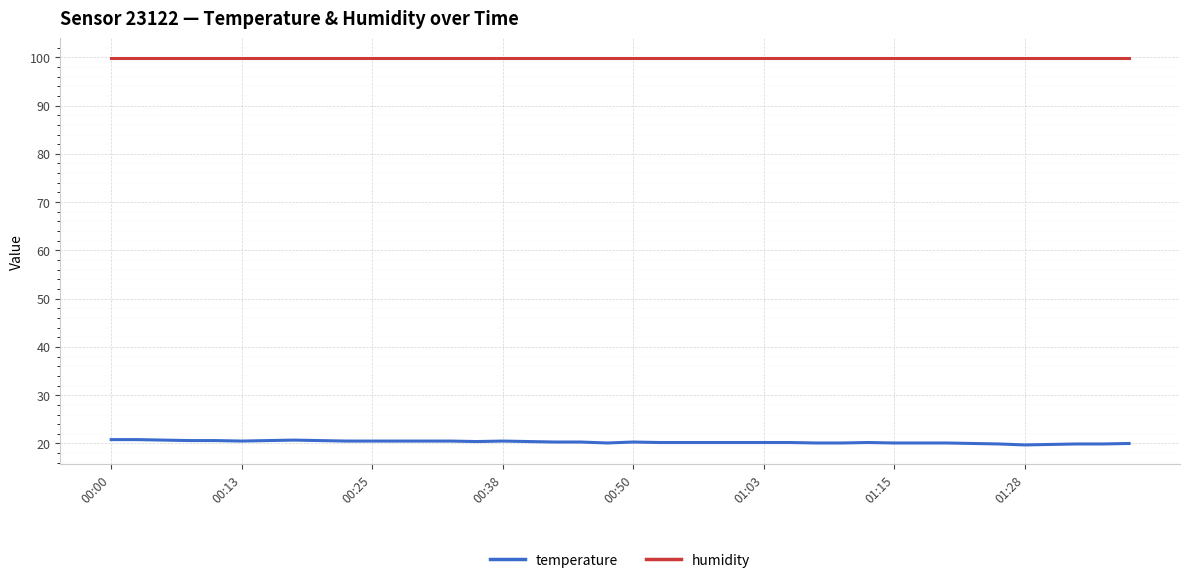

List the series in order of their overall mean, highest first.

humidity, temperature